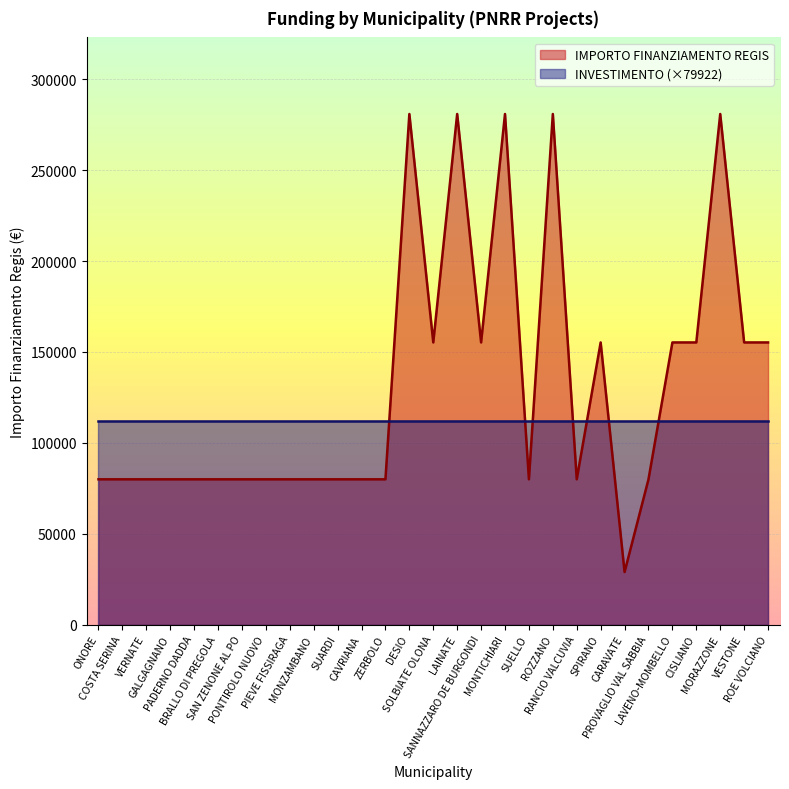

What is the label of the 26th point from the left?

CISLIANO